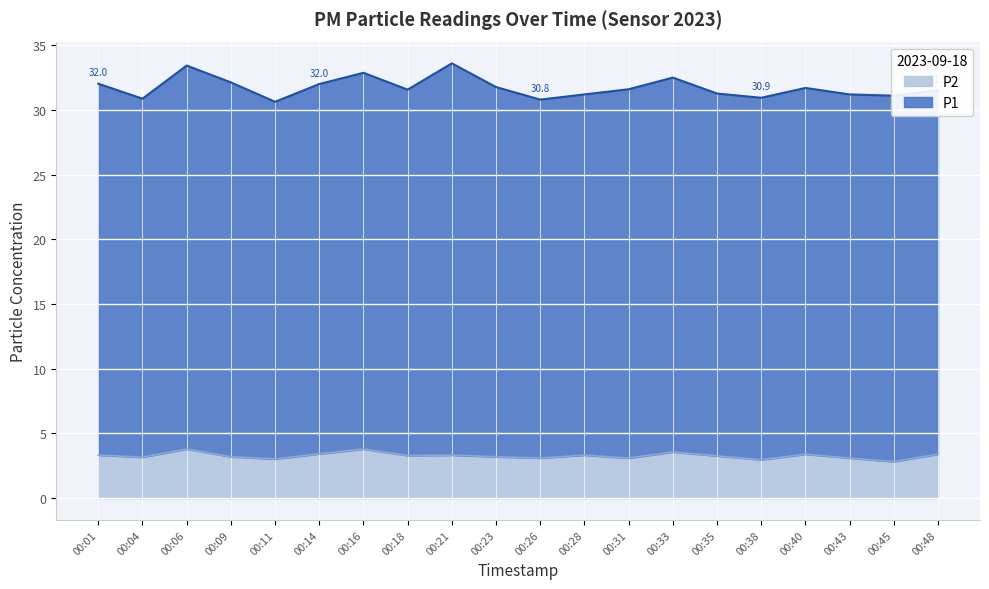

At which category does the chart reach its minimum across all series?

00:45